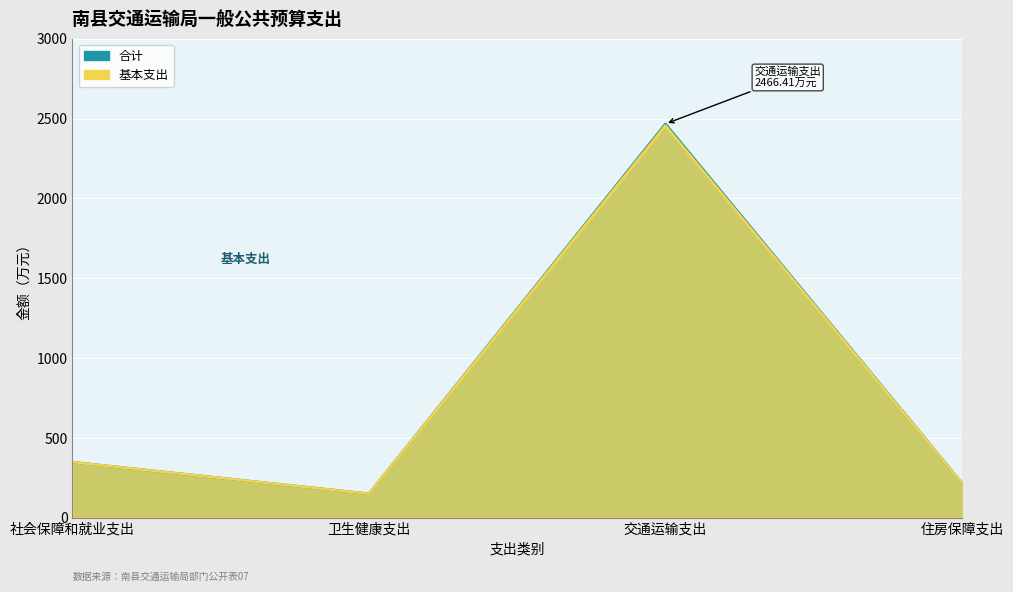

What is the sum of the 合计 values at 社会保障和就业支出 and 住房保障支出?

565.5